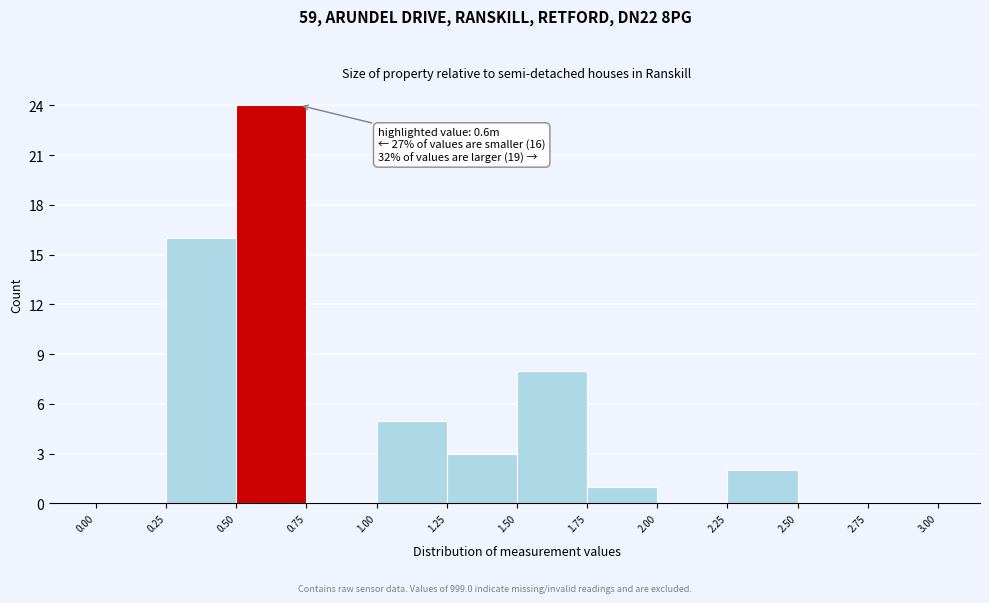

Over which range of the x-axis is the bar tallest?

0.50 to 0.75